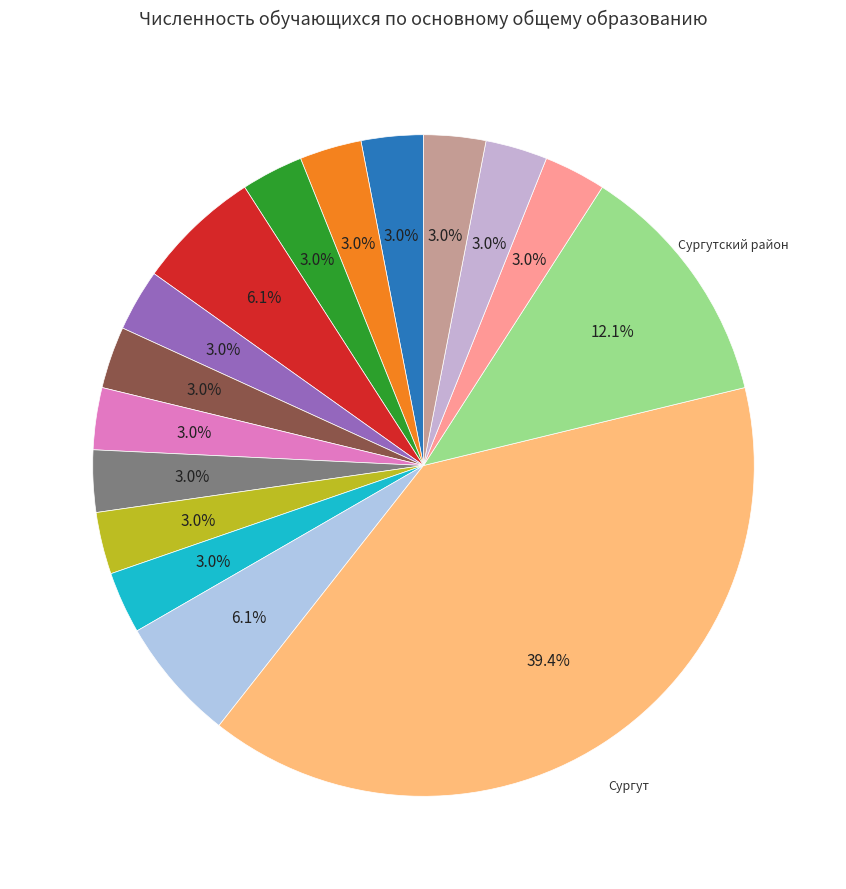

How many slices are in this pie chart?

16